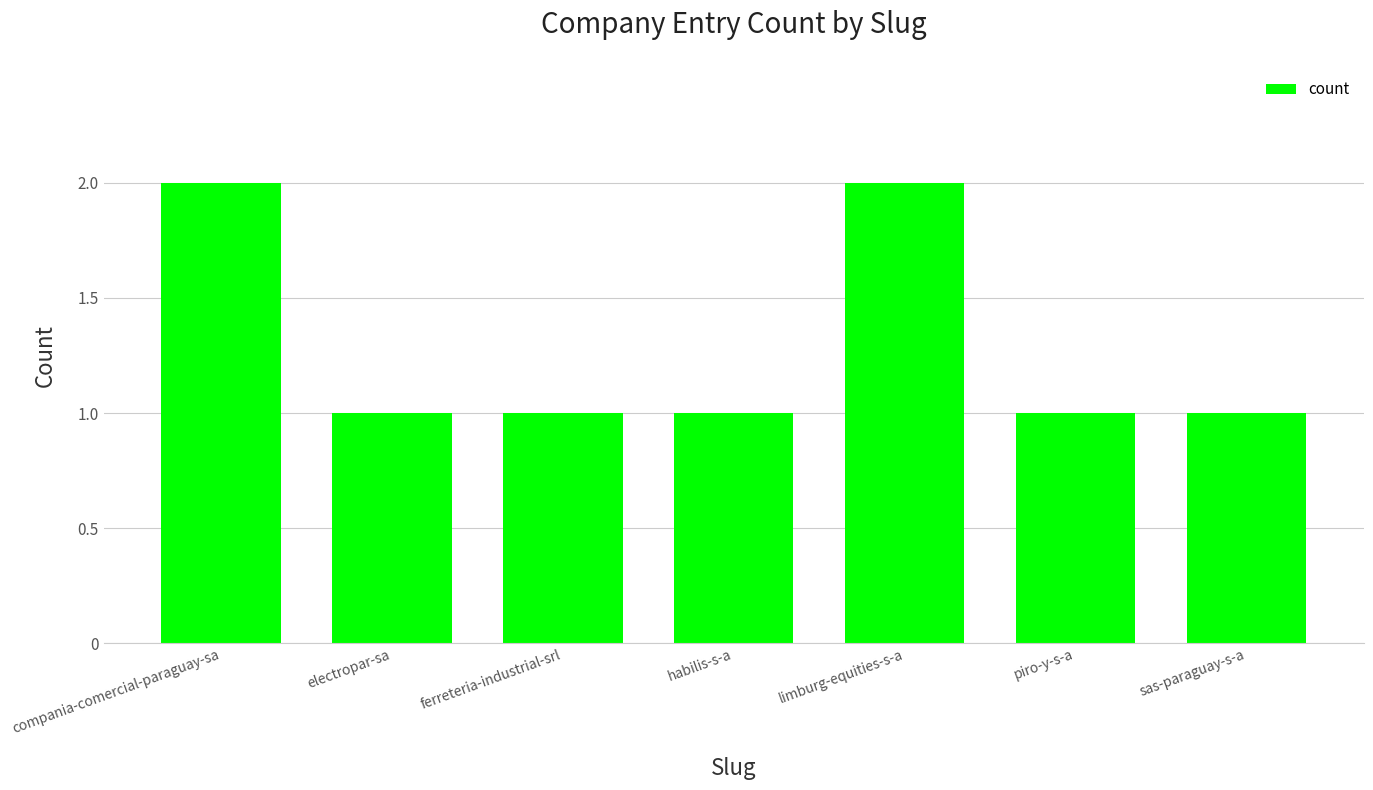

Does the chart contain stacked bars?

No